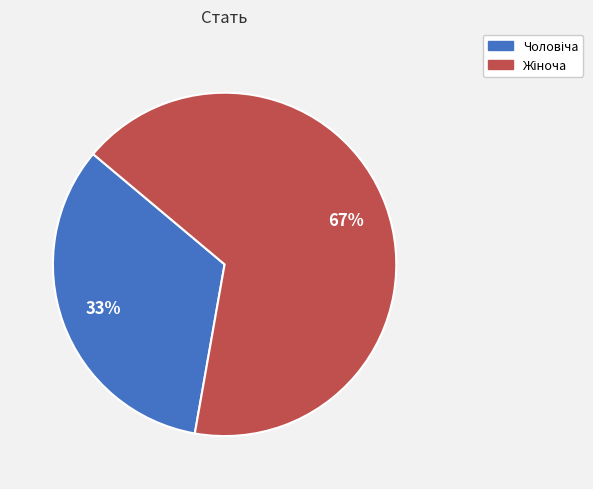

Is there a majority slice in this chart?

Yes